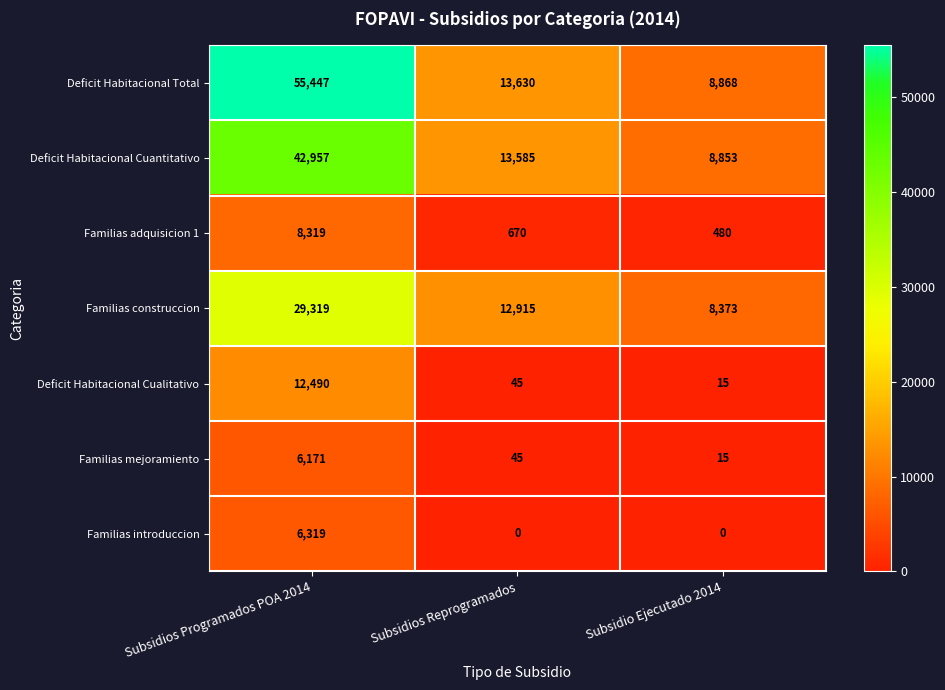

Between Subsidios Reprogramados and Subsidio Ejecutado 2014, which series saw the biggest shift?

Deficit Habitacional Total